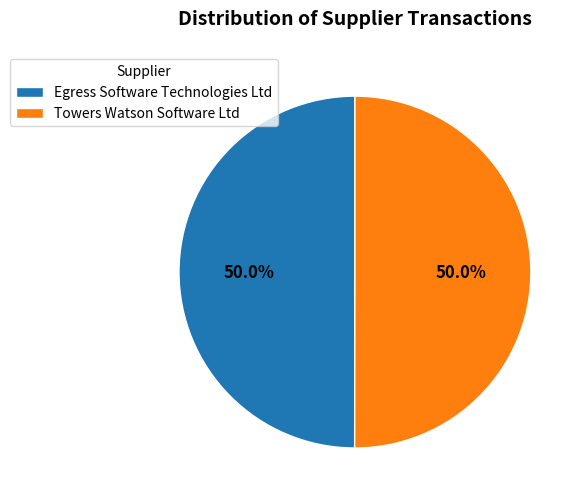

What is the ratio of the value at Egress Software Technologies Ltd to the value at Towers Watson Software Ltd?

1.0